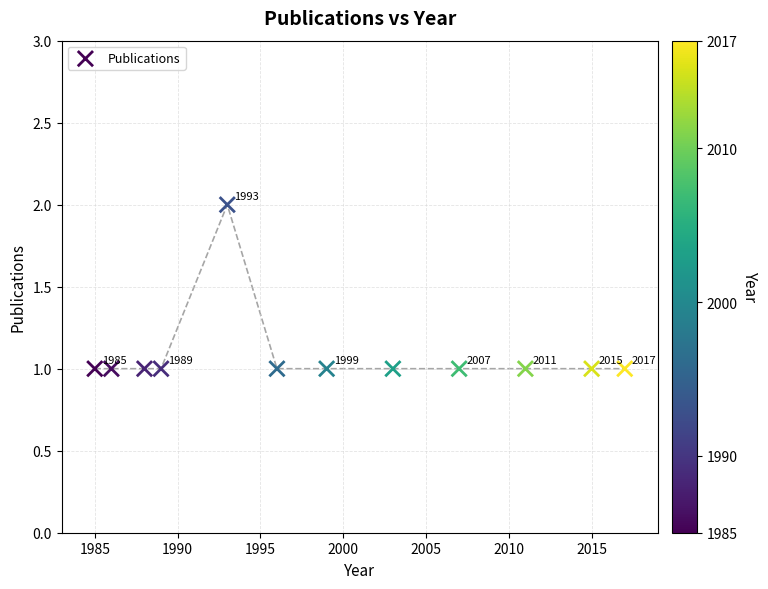

What is the range of X values (max minus min)?

32